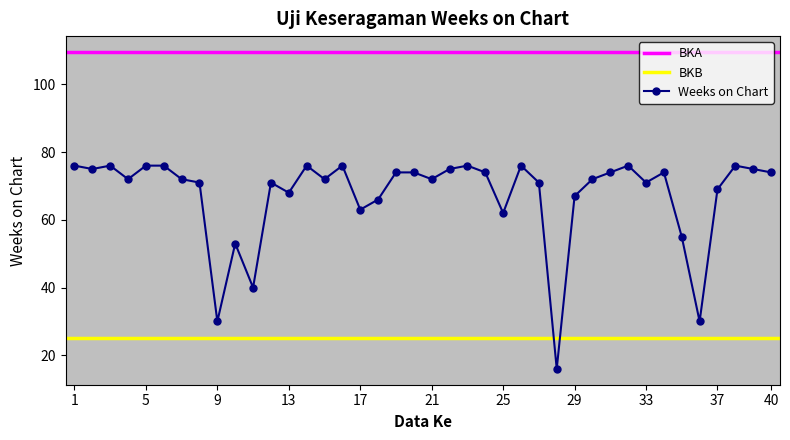

What is the sum of the values at 25 and 8?

133